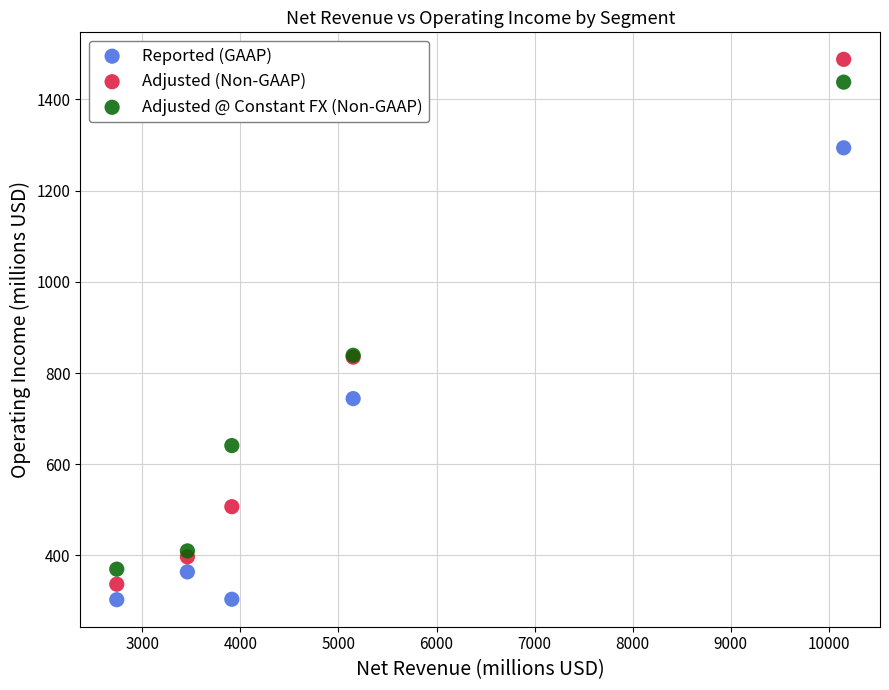

What are all the series names shown in the legend?

Reported (GAAP), Adjusted (Non-GAAP), Adjusted @ Constant FX (Non-GAAP)